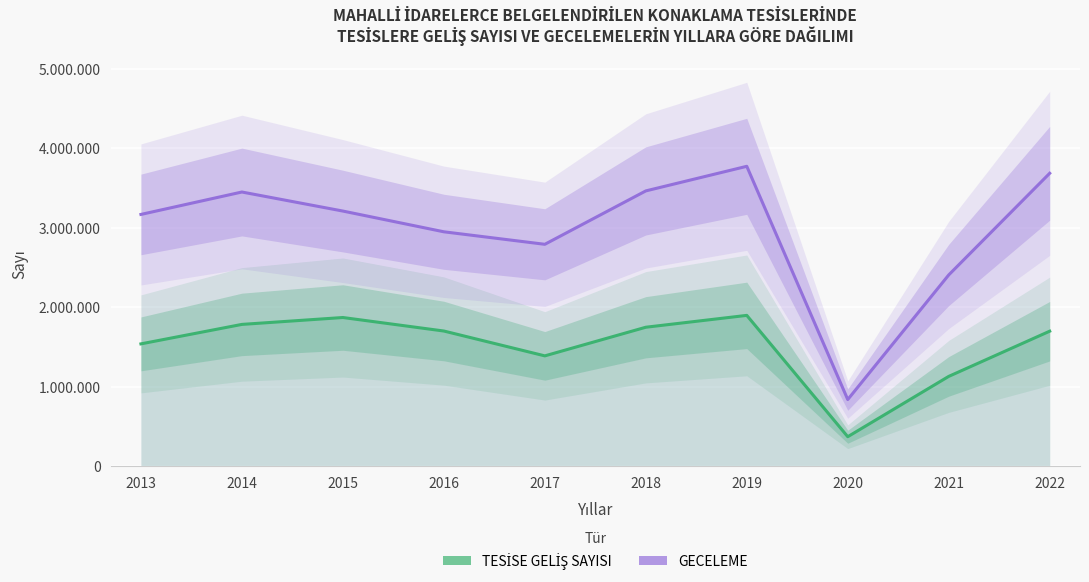

True or false: GECELEME has a value of 3209914 at 2015.

True